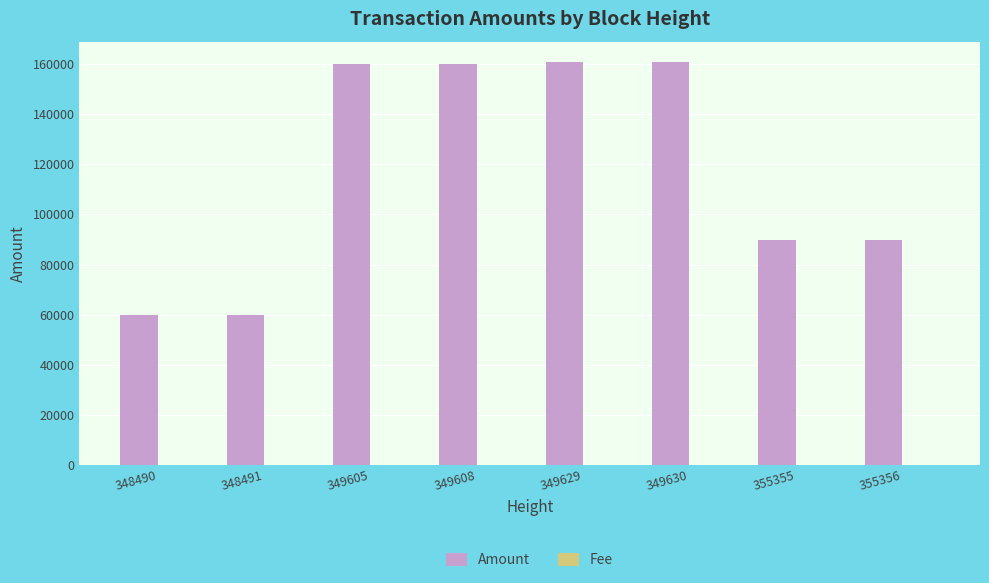

What is the sum of all Amount values?

941956